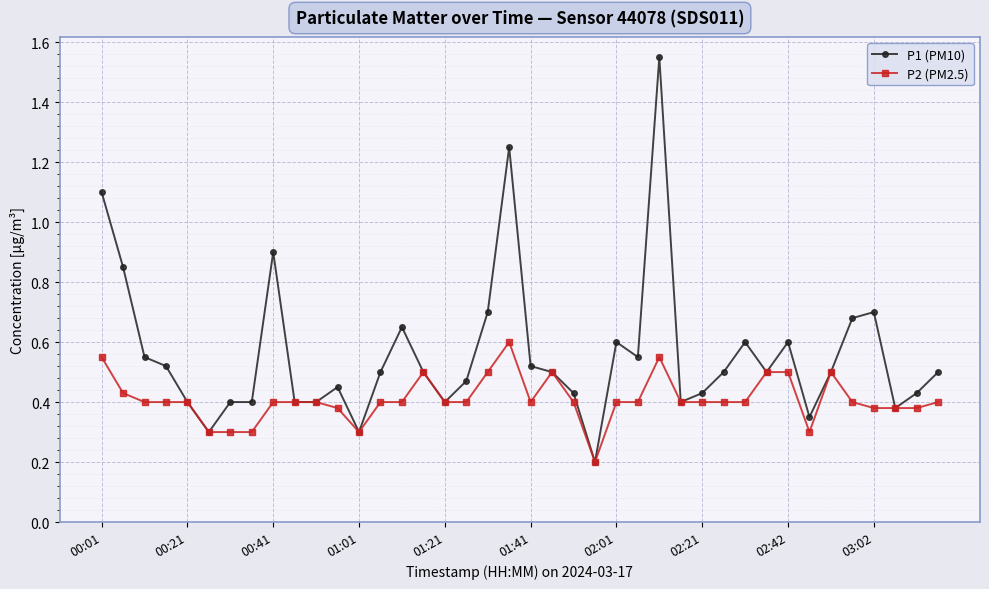

Which series has the largest range (max minus min)?

P1 (PM10)